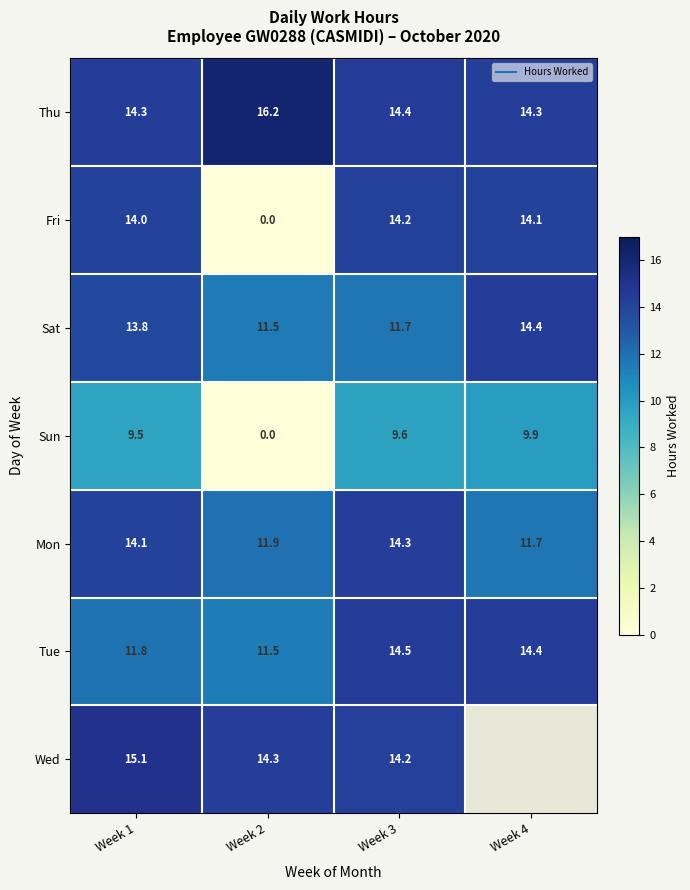

Rank the categories by Sat value from lowest to highest.

Week 2, Week 3, Week 1, Week 4